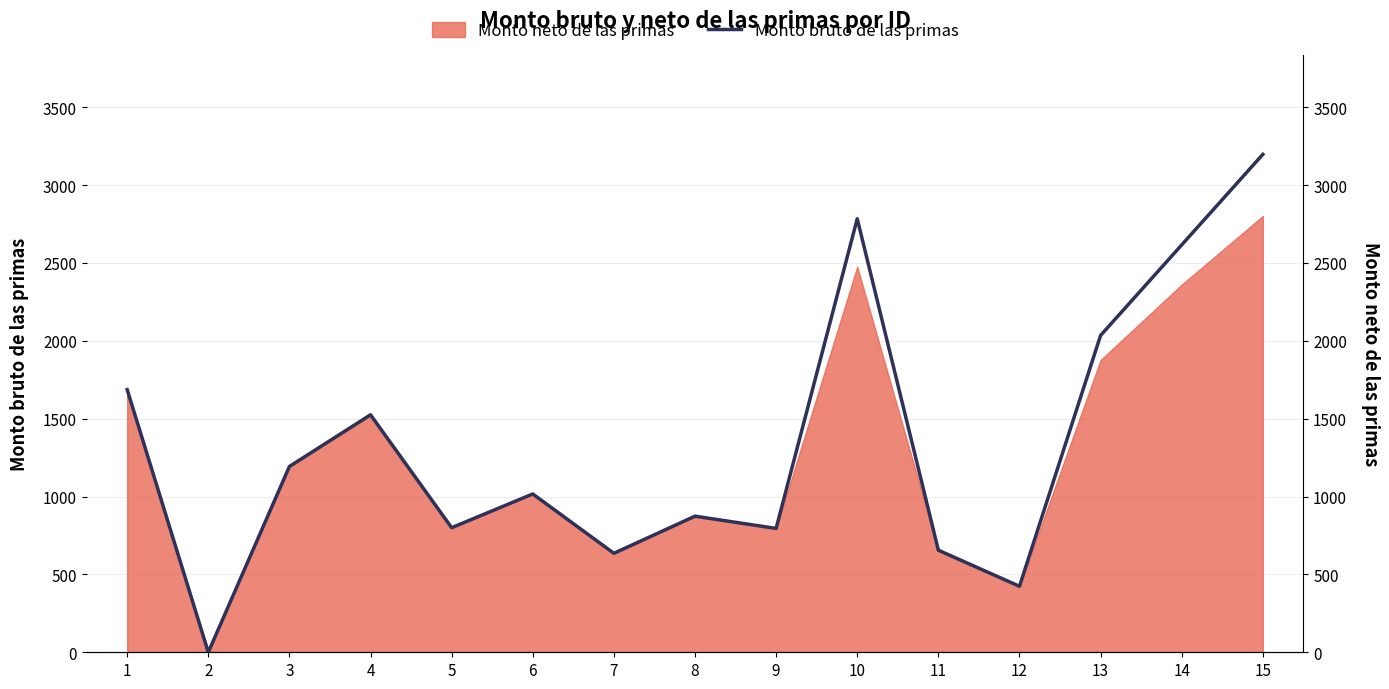

List the labels in order of value, largest first.

15, 10, 14, 13, 1, 4, 3, 6, 8, 5, 9, 11, 7, 12, 2